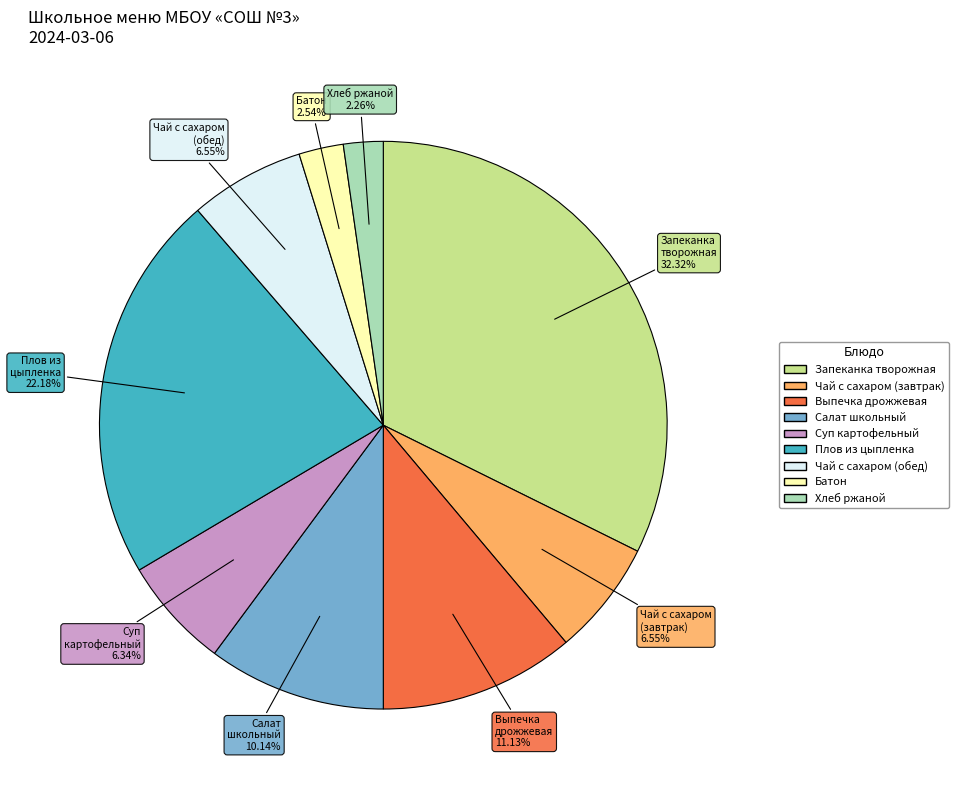

Is there a majority slice in this chart?

No